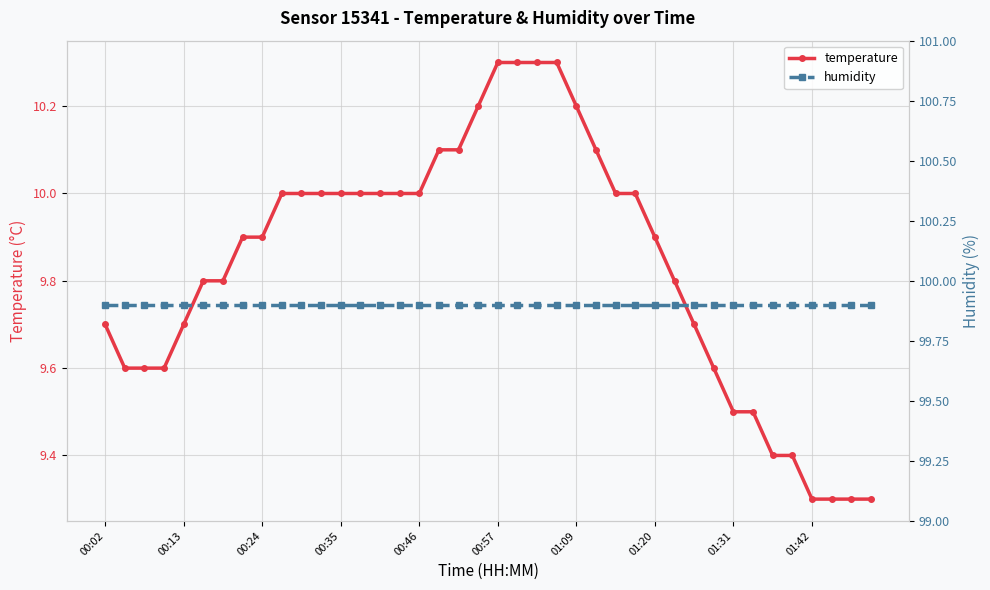

List the series in order of their peak value, highest first.

humidity, temperature